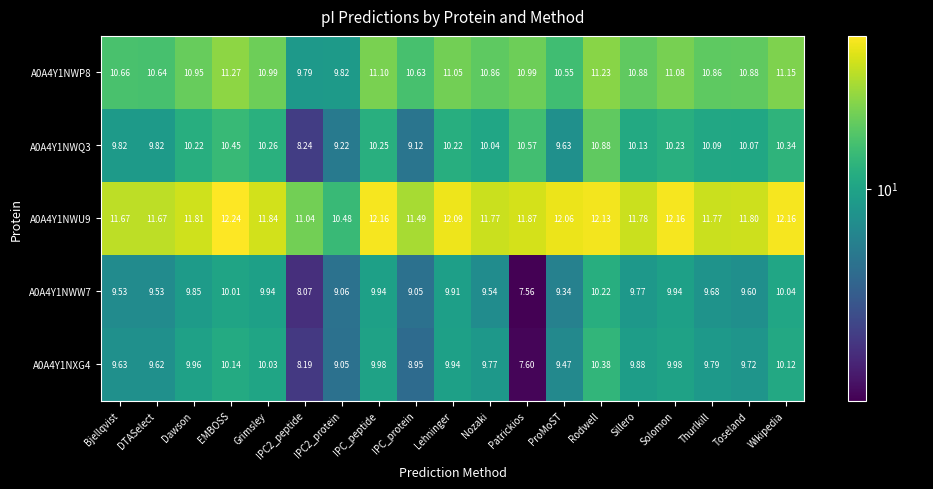

What is the maximum value shown in the chart?

12.2